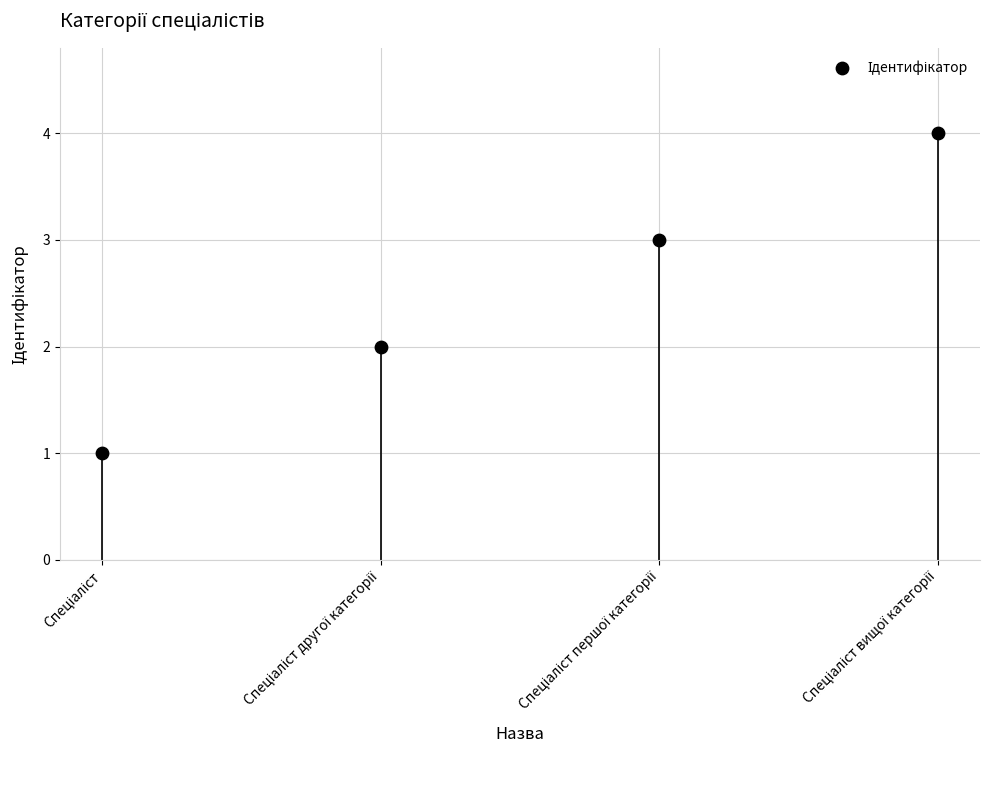

What is the range of Y values (max minus min)?

3